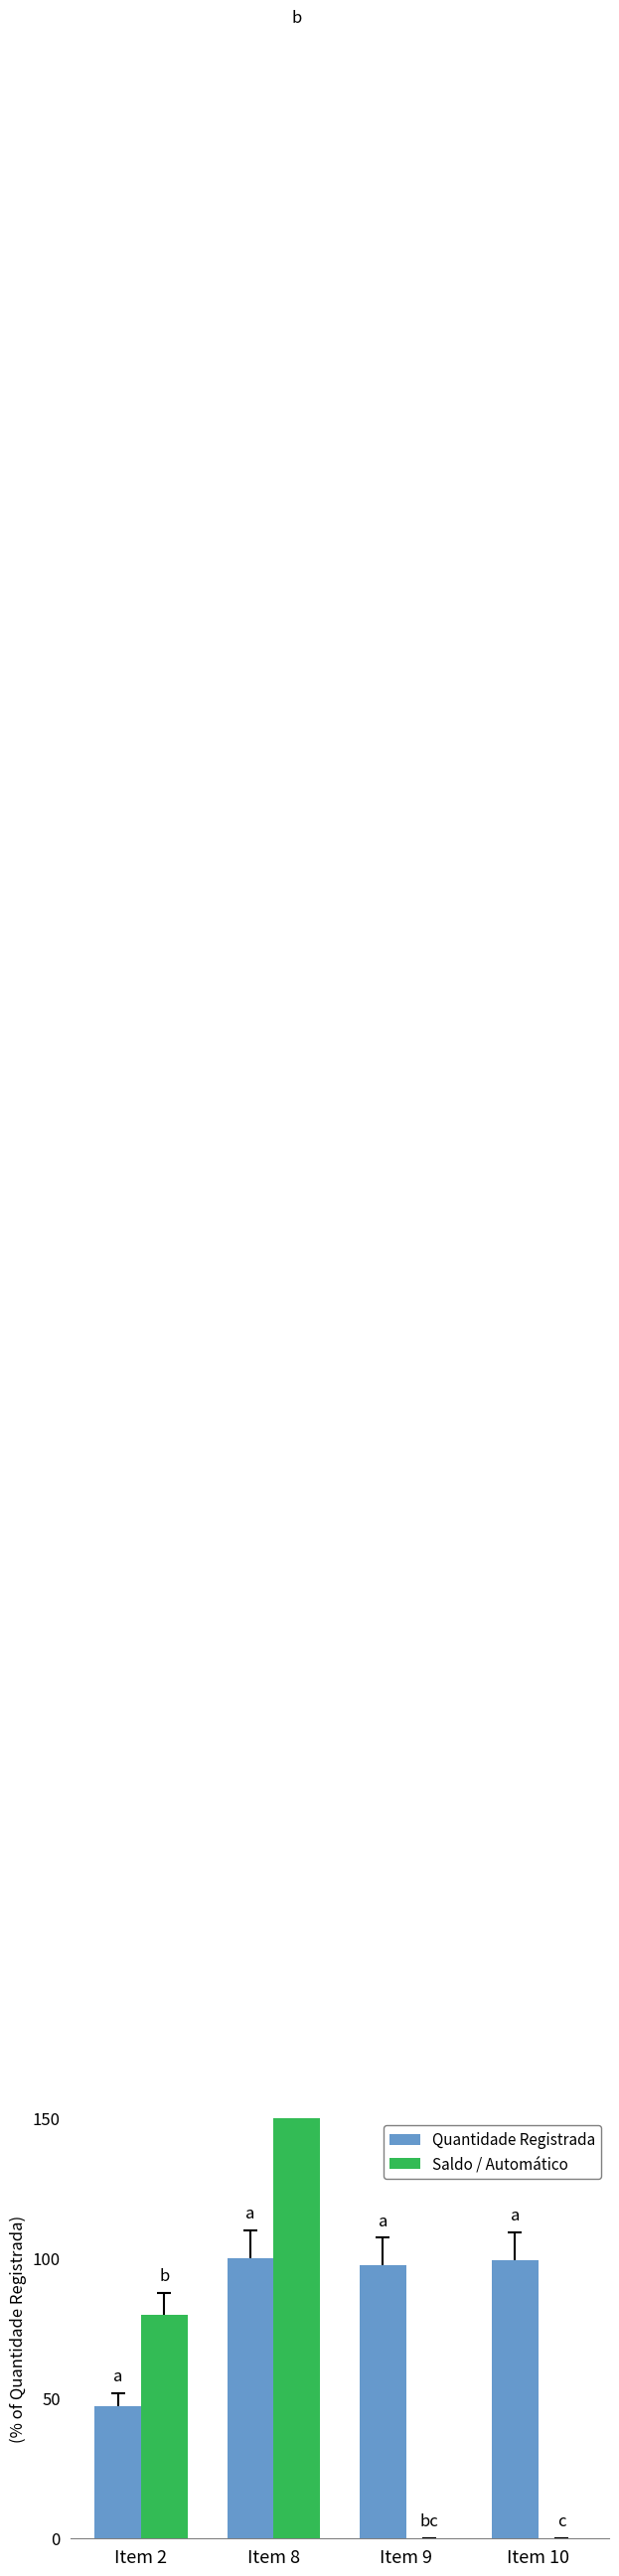

What are all the series names shown in the legend?

Quantidade Registrada, Saldo / Automático